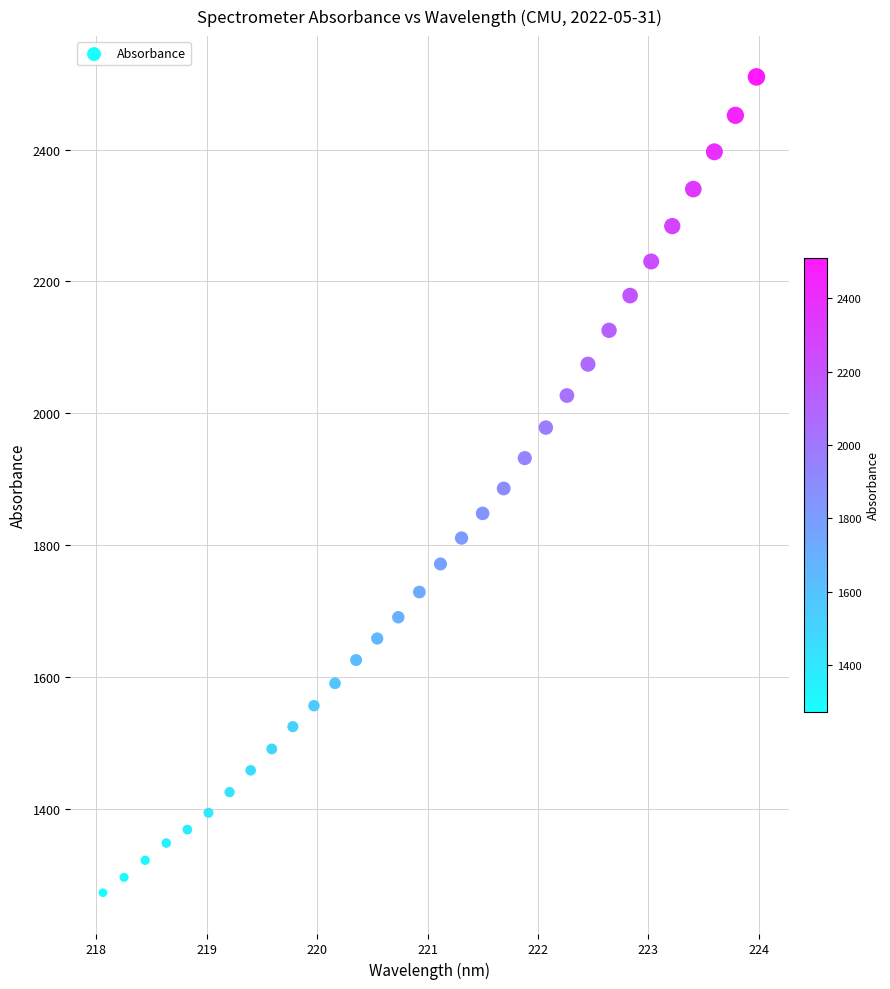

What is the range of Y values (max minus min)?

1236.9